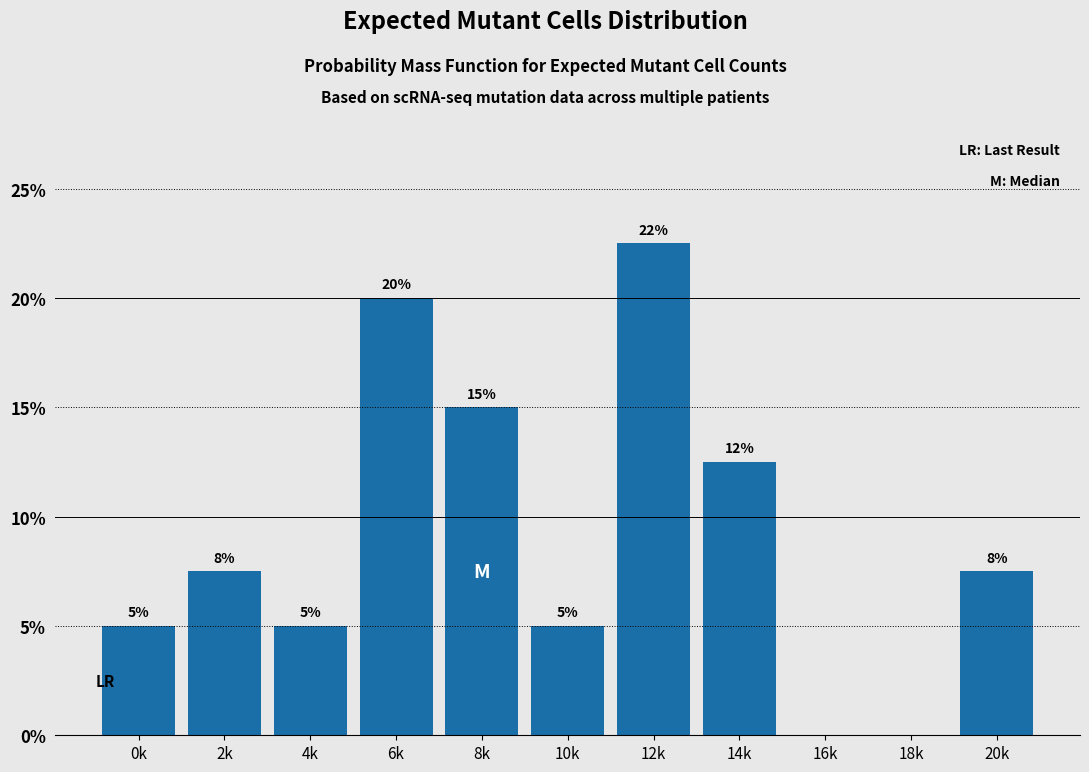

What is the sum of the values at 6k and 10k?

25.0